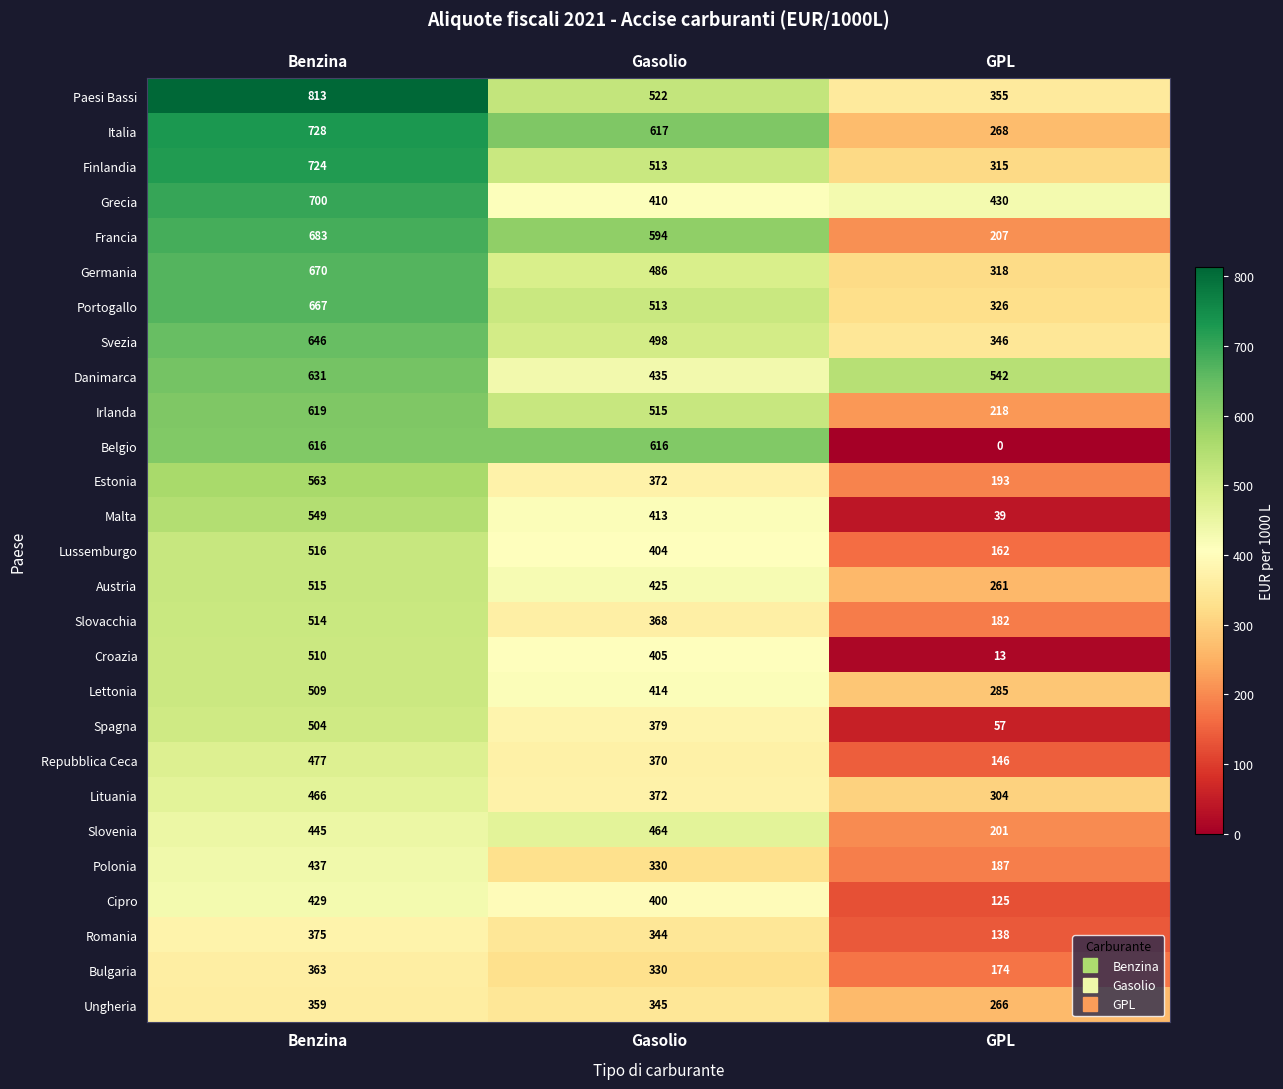

True or false: Ungheria has a value of 597 at Gasolio.

False